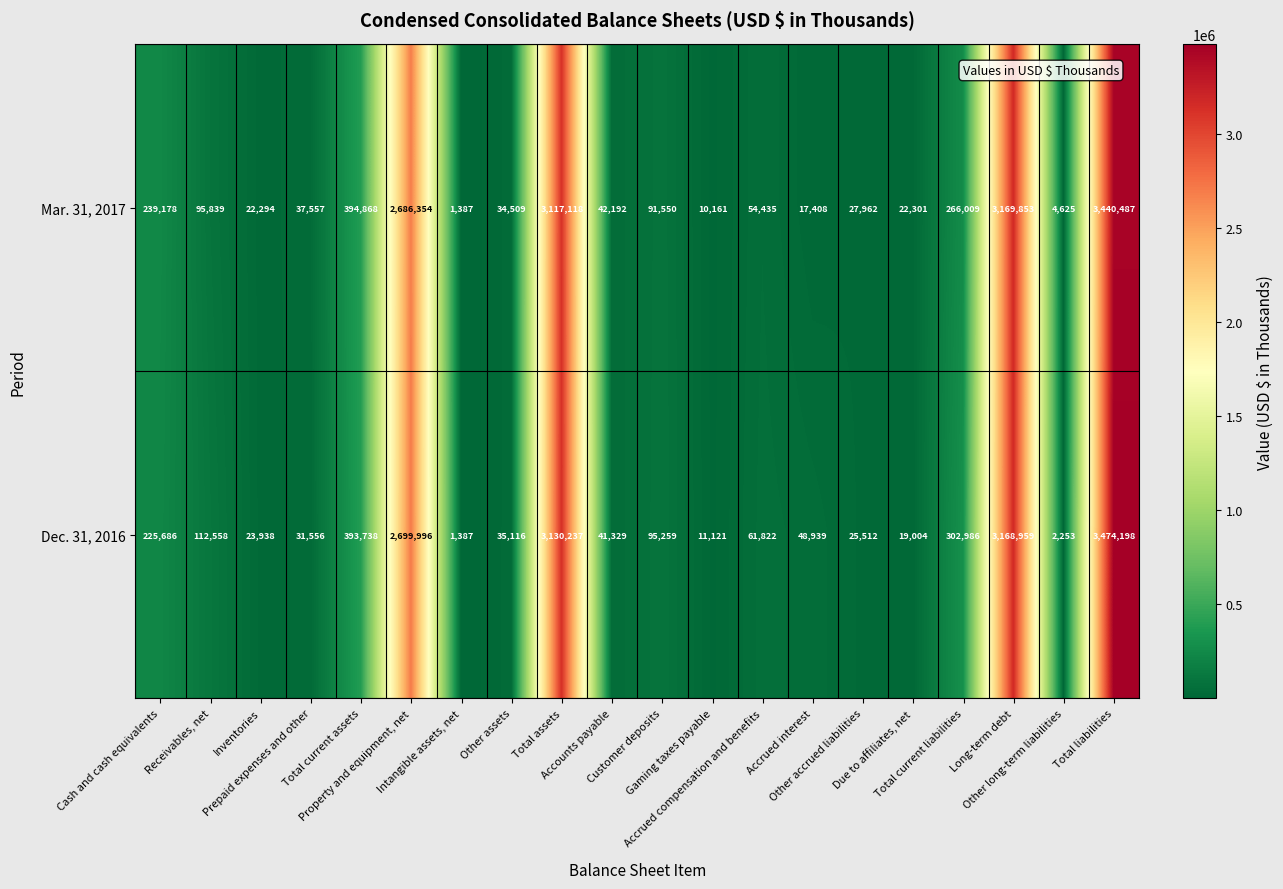

Which series has the largest range (max minus min)?

Dec. 31, 2016